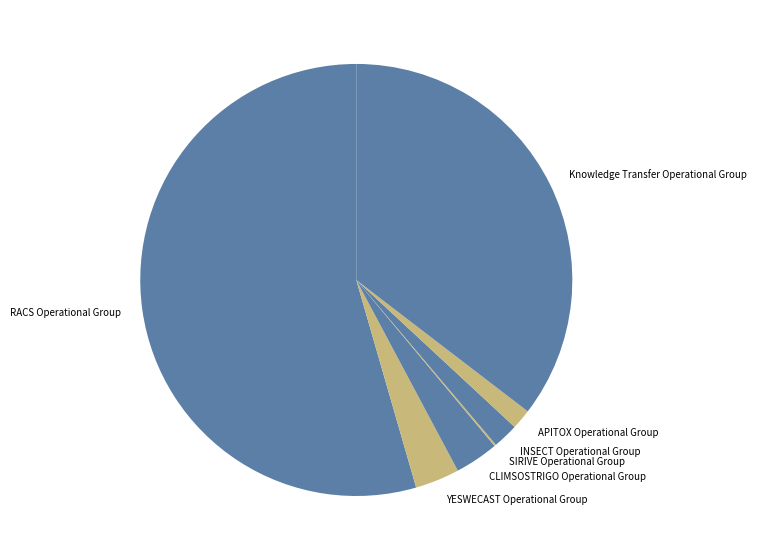

Which slice is the largest?

RACS Operational Group